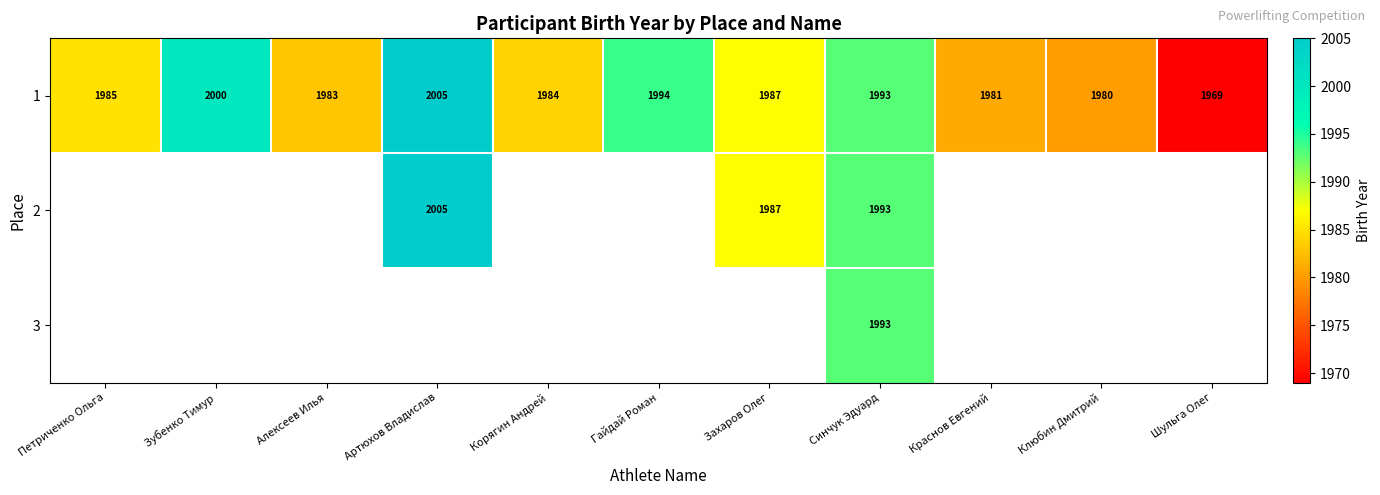

The value of 1 at Артюхов Владислав is 3596.1. True or false?

False